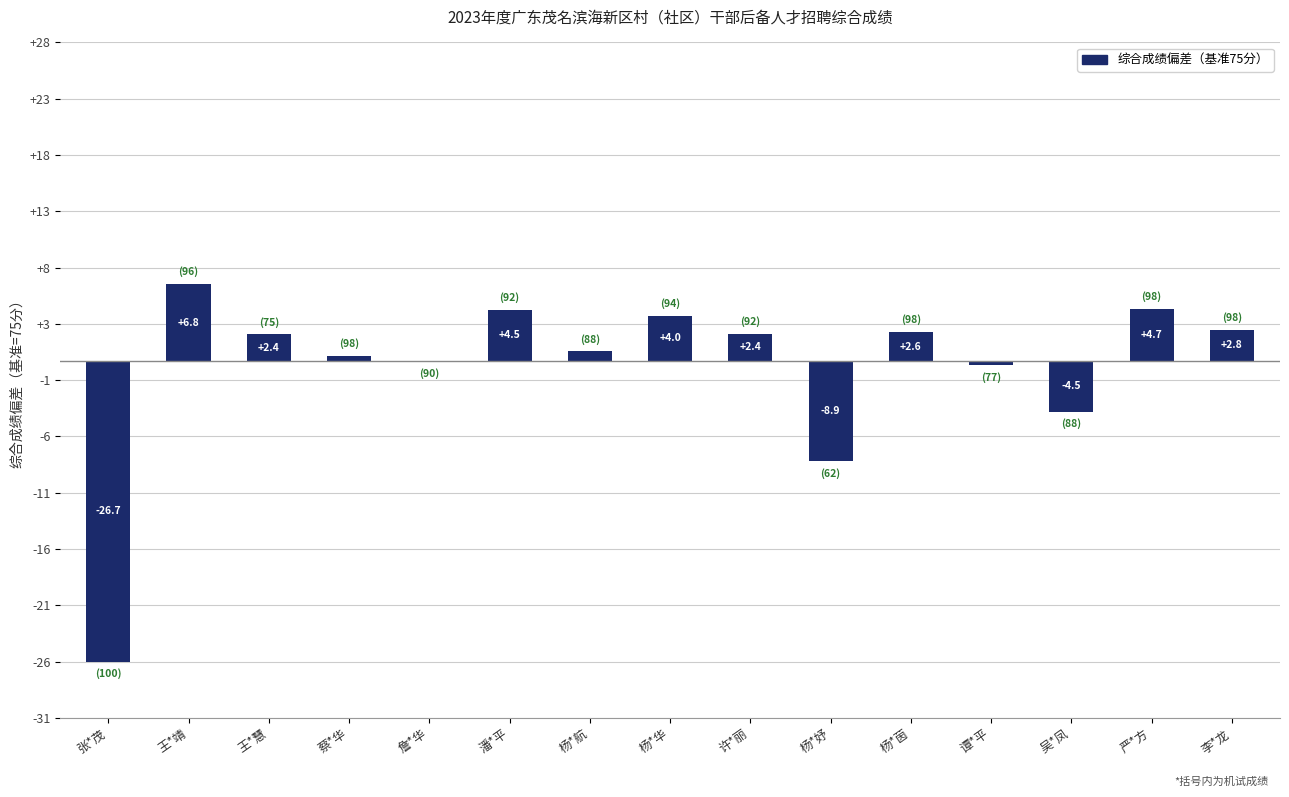

What is the ratio of the value at 王*靖 to the value at 潘*平?

1.5